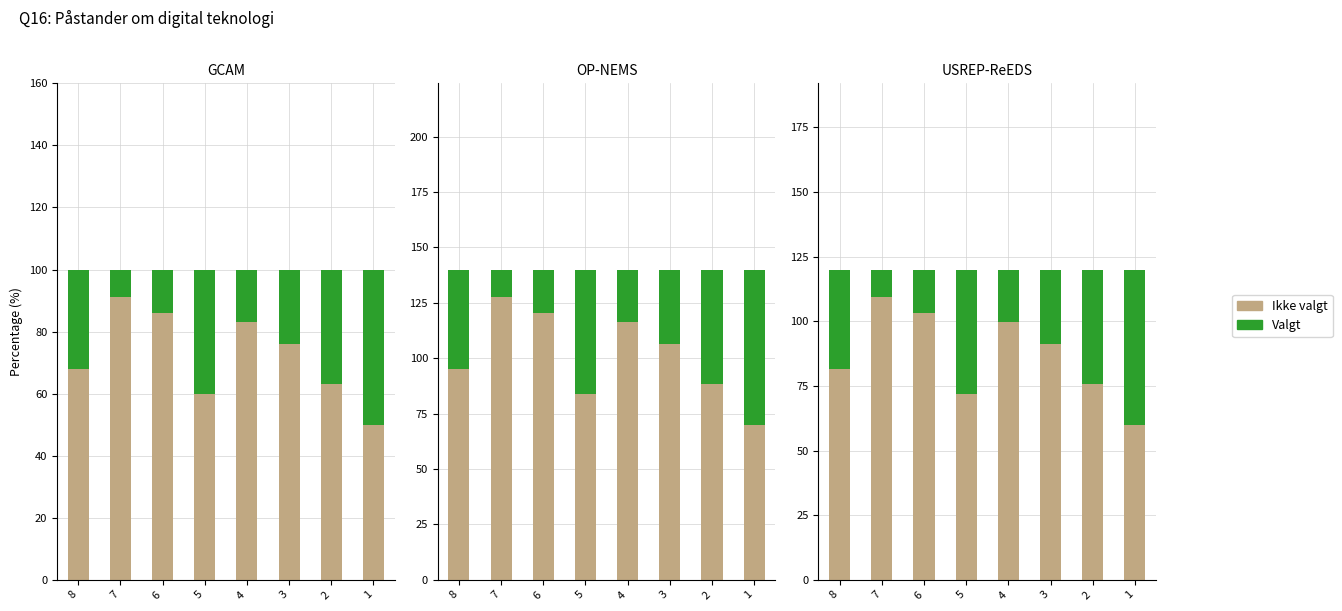

What are all the series names shown in the legend?

Ikke valgt, Valgt